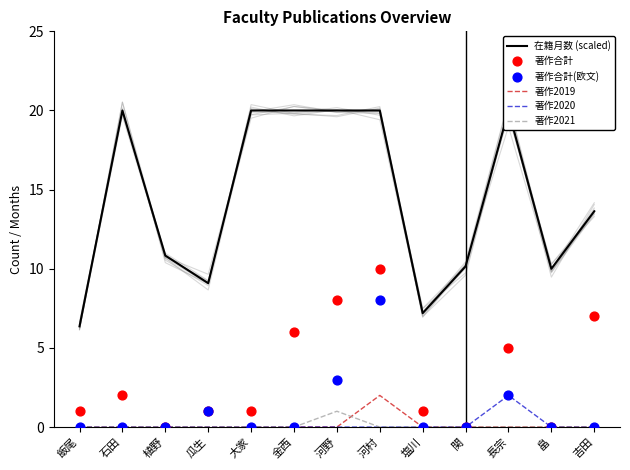

Which series reaches the minimum Y coordinate?

著作2019